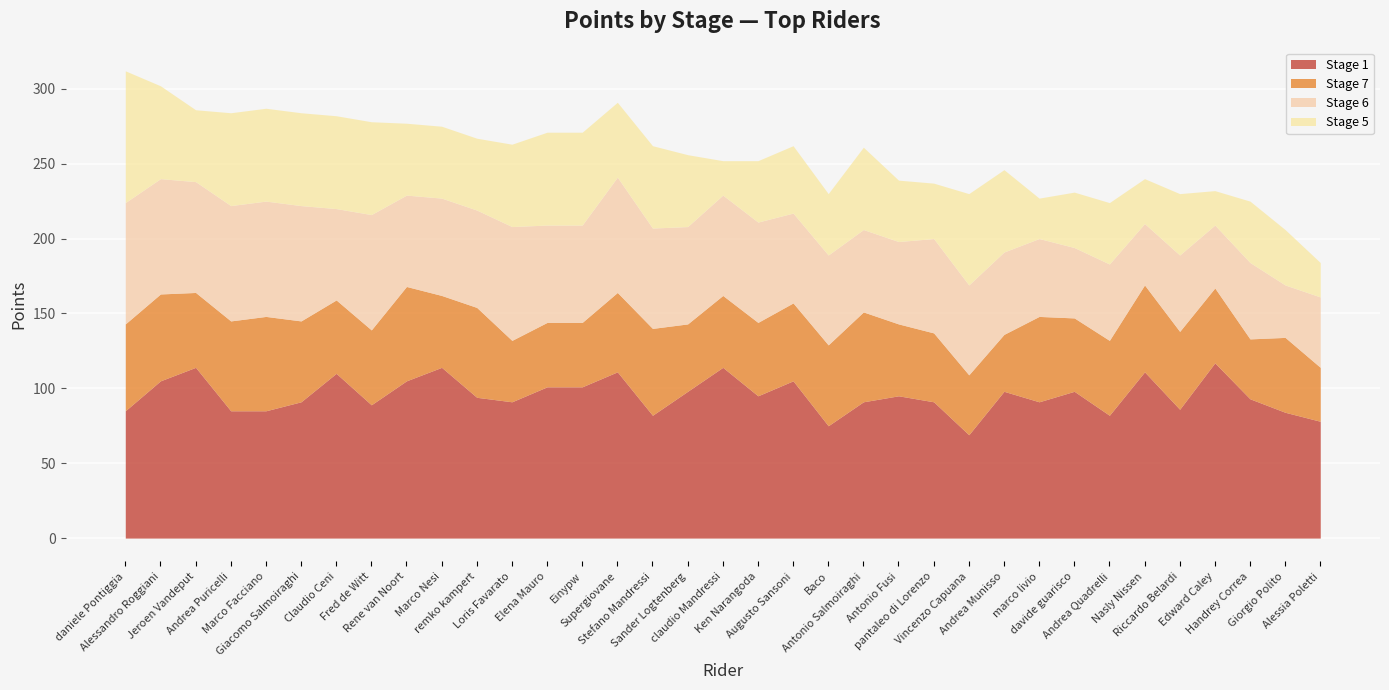

Reading left to right, list all the values displayed in this chart.

Stage 1: daniele Pontiggia=85	Alessandro Roggiani=105	Jeroen Vandeput=114	Andrea Puricelli=85	Marco Facciano=85	Giacomo Salmoiraghi=91	Claudio Ceni=110	Fred de Witt=89	Rene van Noort=105	Marco Nesi=114	remko kampert=94	Loris Favarato=91	Elena Mauro=101	Einypw=101	Supergiovane=111	Stefano Mandressi=82	Sander Logtenberg=98	claudio Mandressi=114	Ken Narangoda=95	Augusto Sansoni=105	Baco=75	Antonio Salmoiraghi=91	Antonio Fusi=95	pantaleo di Lorenzo=91	Vincenzo Capuana=69	Andrea Munisso=98	marco livio=91	davide guarisco=98	Andrea Quadrelli=82	Nasly Nissen=111	Riccardo Belardi=86	Edward Caley=117	Handrey Correa=93	Giorgio Polito=84	Alessia Poletti=78
Stage 7: daniele Pontiggia=58	Alessandro Roggiani=58	Jeroen Vandeput=50	Andrea Puricelli=60	Marco Facciano=63	Giacomo Salmoiraghi=54	Claudio Ceni=49	Fred de Witt=50	Rene van Noort=63	Marco Nesi=48	remko kampert=60	Loris Favarato=41	Elena Mauro=43	Einypw=43	Supergiovane=53	Stefano Mandressi=58	Sander Logtenberg=45	claudio Mandressi=48	Ken Narangoda=49	Augusto Sansoni=52	Baco=54	Antonio Salmoiraghi=60	Antonio Fusi=48	pantaleo di Lorenzo=46	Vincenzo Capuana=40	Andrea Munisso=38	marco livio=57	davide guarisco=49	Andrea Quadrelli=50	Nasly Nissen=58	Riccardo Belardi=52	Edward Caley=50	Handrey Correa=40	Giorgio Polito=50	Alessia Poletti=36
Stage 6: daniele Pontiggia=81	Alessandro Roggiani=77	Jeroen Vandeput=74	Andrea Puricelli=77	Marco Facciano=77	Giacomo Salmoiraghi=77	Claudio Ceni=61	Fred de Witt=77	Rene van Noort=61	Marco Nesi=65	remko kampert=65	Loris Favarato=76	Elena Mauro=65	Einypw=65	Supergiovane=77	Stefano Mandressi=67	Sander Logtenberg=65	claudio Mandressi=67	Ken Narangoda=67	Augusto Sansoni=60	Baco=60	Antonio Salmoiraghi=55	Antonio Fusi=55	pantaleo di Lorenzo=63	Vincenzo Capuana=60	Andrea Munisso=55	marco livio=52	davide guarisco=47	Andrea Quadrelli=51	Nasly Nissen=41	Riccardo Belardi=51	Edward Caley=42	Handrey Correa=51	Giorgio Polito=35	Alessia Poletti=47
Stage 5: daniele Pontiggia=88	Alessandro Roggiani=62	Jeroen Vandeput=48	Andrea Puricelli=62	Marco Facciano=62	Giacomo Salmoiraghi=62	Claudio Ceni=62	Fred de Witt=62	Rene van Noort=48	Marco Nesi=48	remko kampert=48	Loris Favarato=55	Elena Mauro=62	Einypw=62	Supergiovane=50	Stefano Mandressi=55	Sander Logtenberg=48	claudio Mandressi=23	Ken Narangoda=41	Augusto Sansoni=45	Baco=41	Antonio Salmoiraghi=55	Antonio Fusi=41	pantaleo di Lorenzo=37	Vincenzo Capuana=61	Andrea Munisso=55	marco livio=27	davide guarisco=37	Andrea Quadrelli=41	Nasly Nissen=30	Riccardo Belardi=41	Edward Caley=23	Handrey Correa=41	Giorgio Polito=37	Alessia Poletti=23